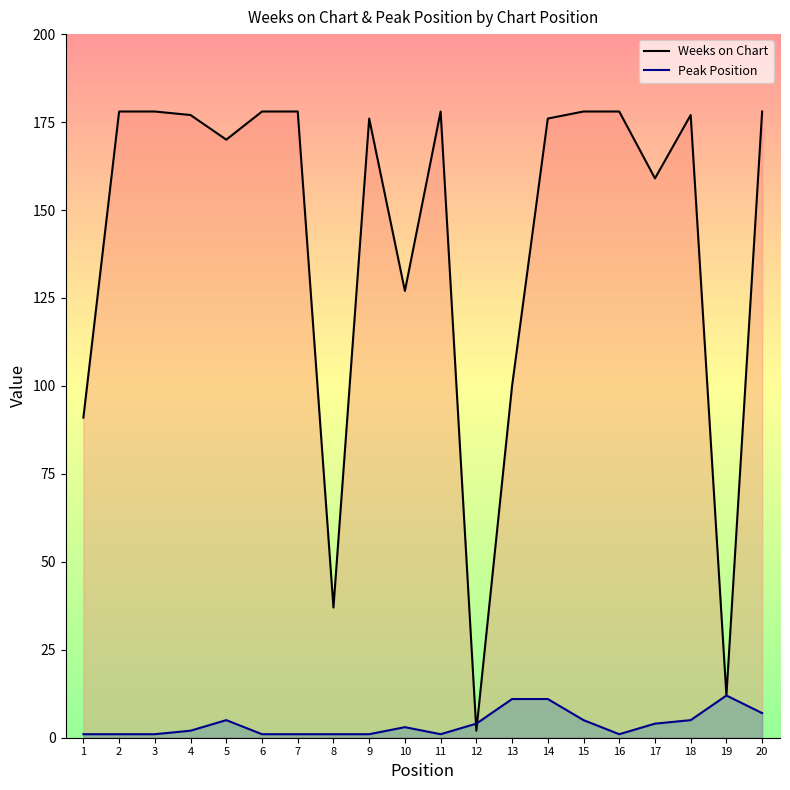

Reading left to right, extract all data points from this chart.

Weeks on Chart: 91	178	178	177	170	178	178	37	176	127	178	2	100	176	178	178	159	177	12	178
Peak Position: 1	1	1	2	5	1	1	1	1	3	1	4	11	11	5	1	4	5	12	7